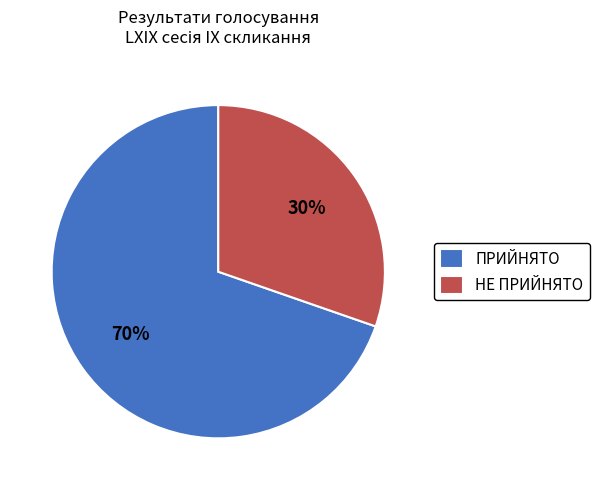

How many segments does this pie chart have?

2